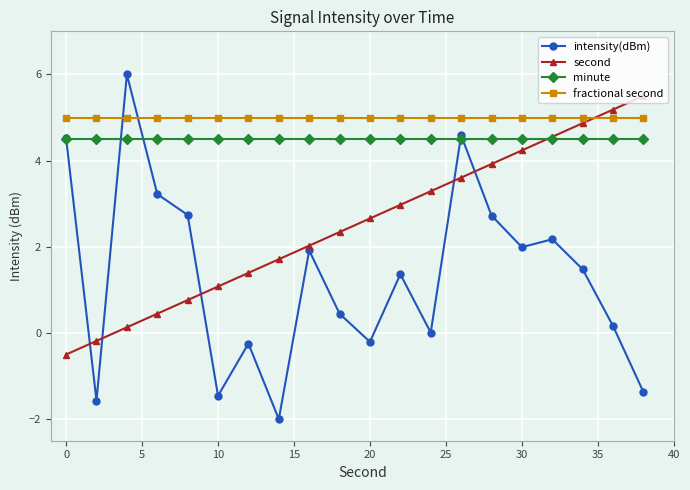

What is the greatest value displayed?

6.0